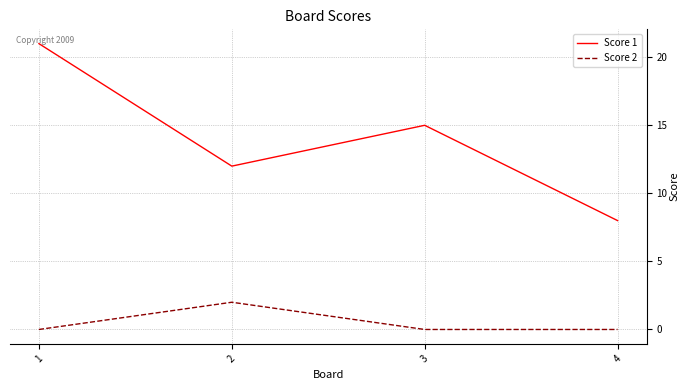

True or false: Score 1 has more than 1 interior local peaks.

False